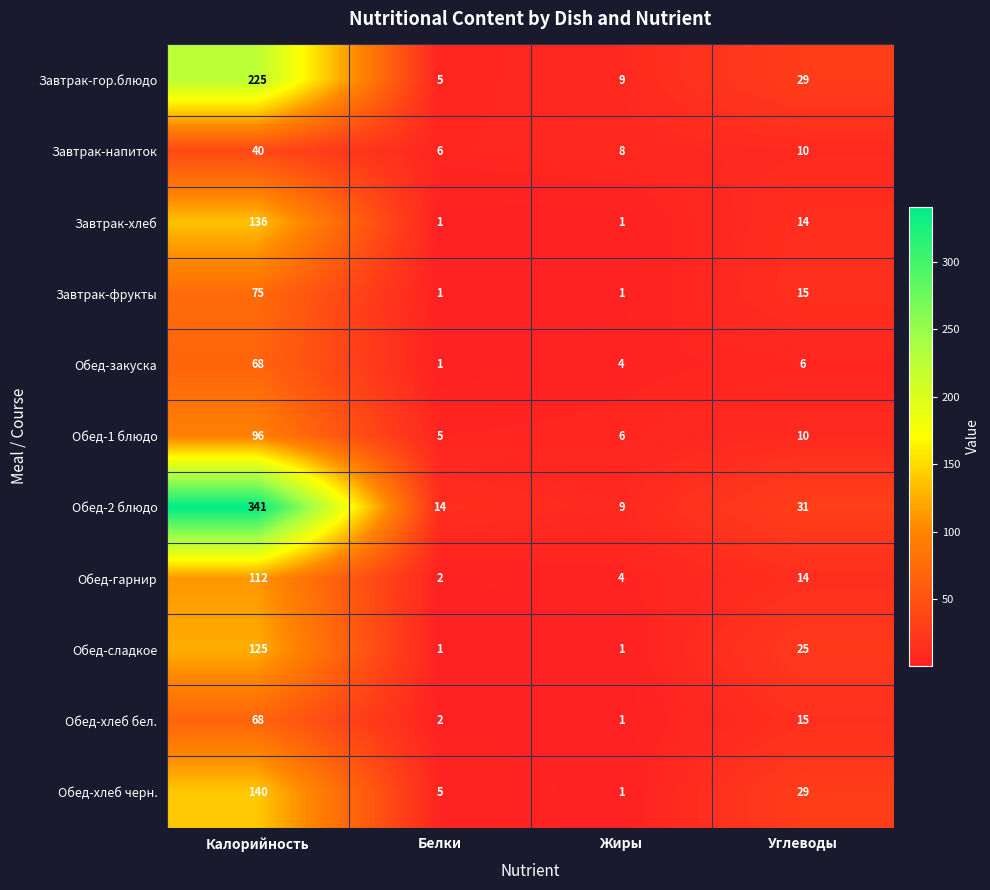

True or false: Завтрак-напиток has a value of 6 at Белки.

True